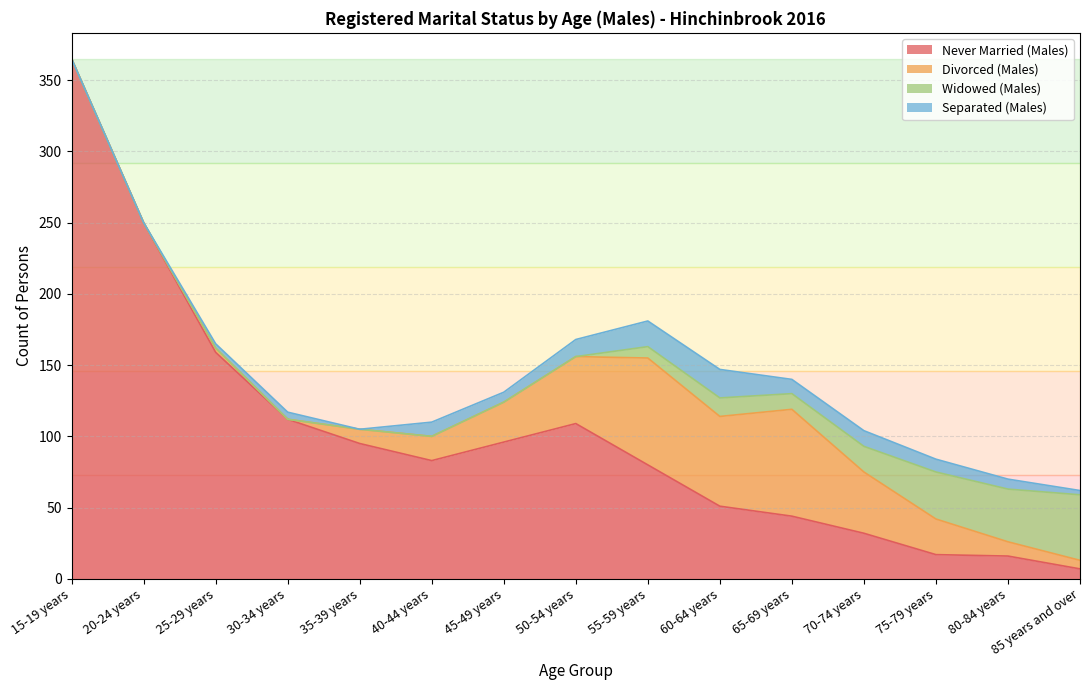

At 75-79 years, list the series in order from largest to smallest.

Widowed (Males), Divorced (Males), Never Married (Males), Separated (Males)